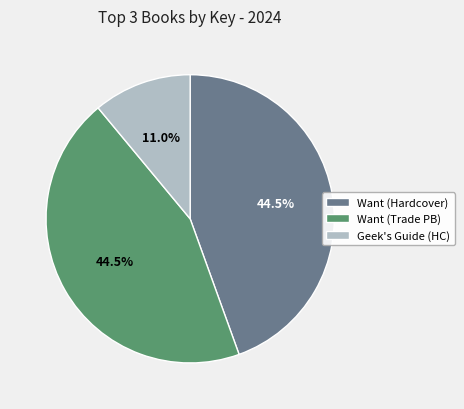

Does any single category account for the majority?

No